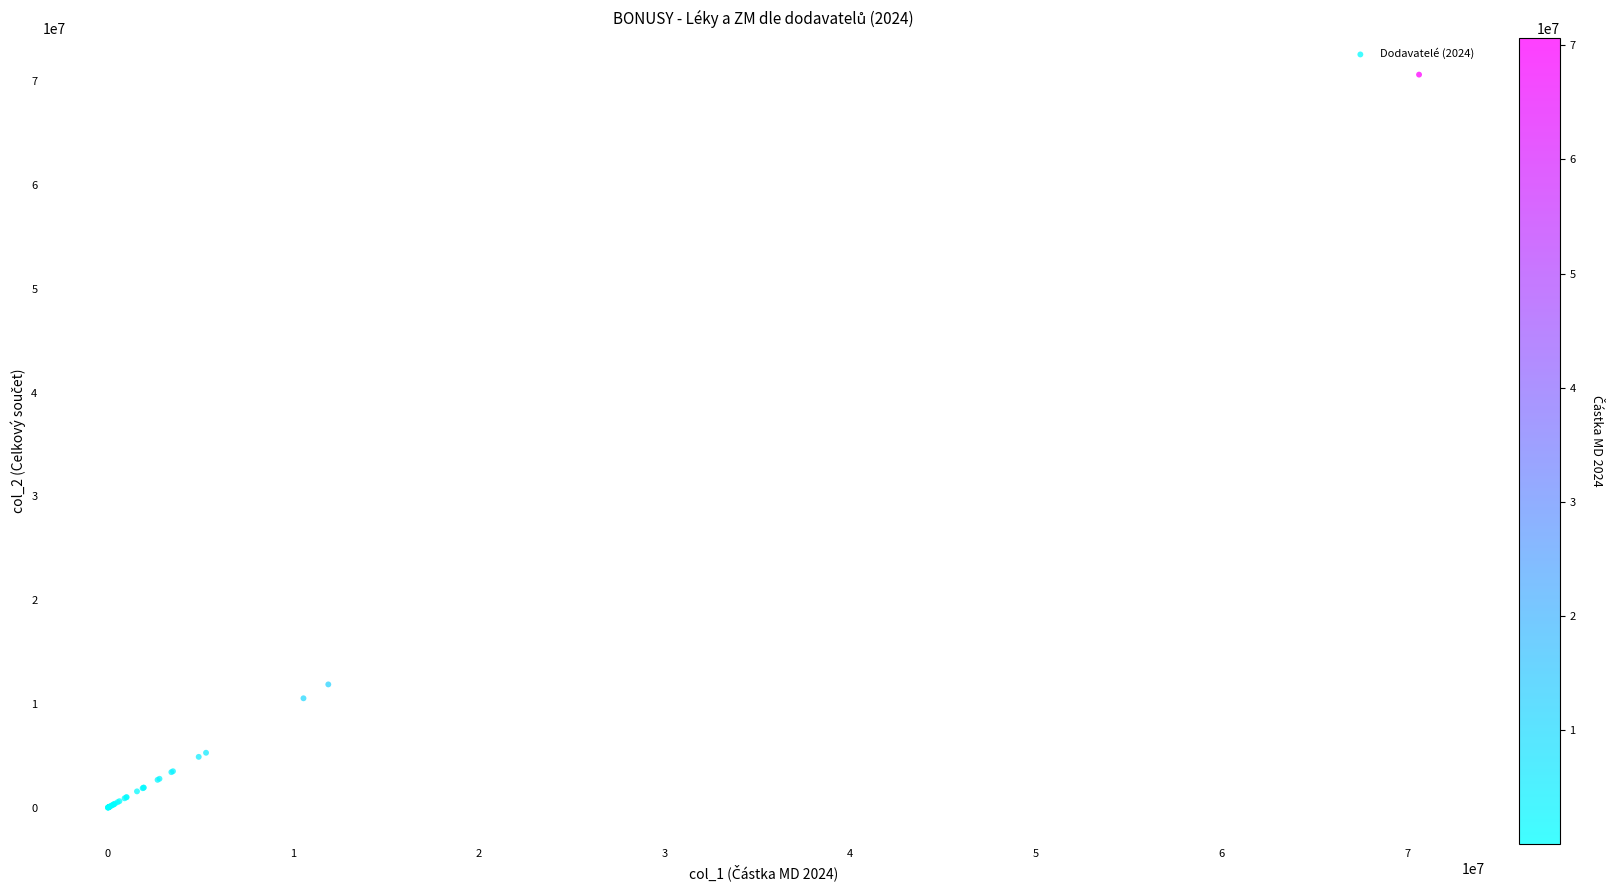

What Y value in the scatter plot is closest to 35323688?

11873937.4